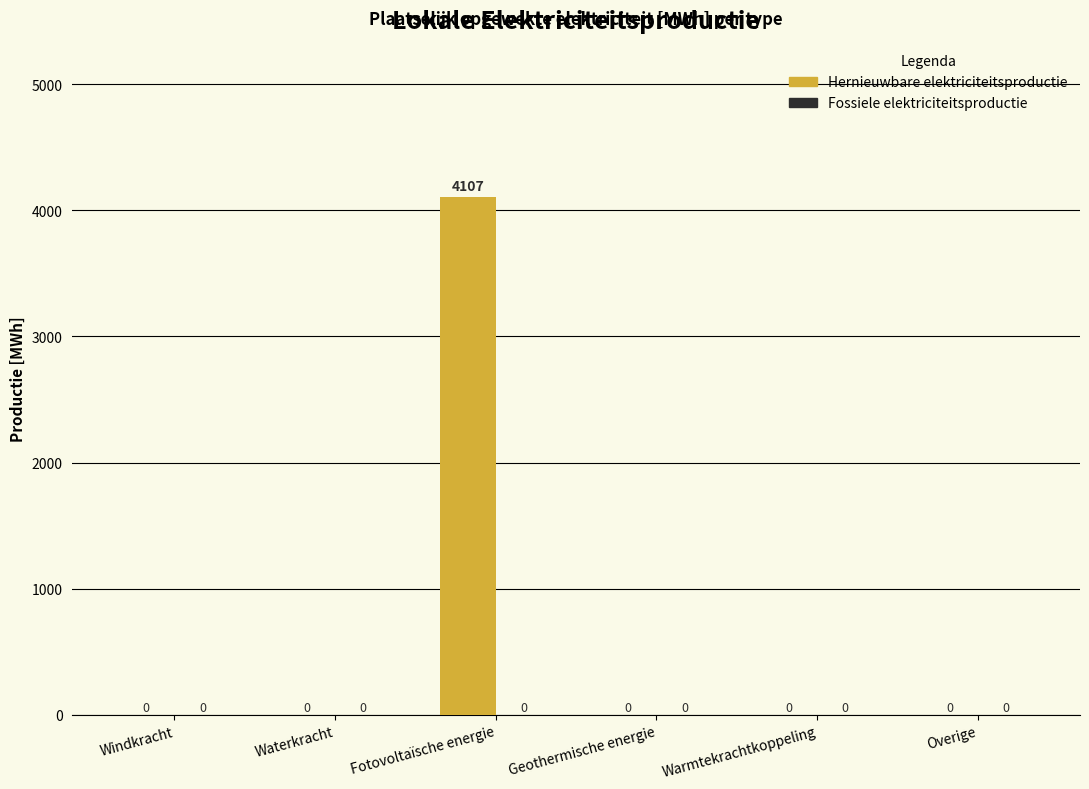

True or false: the data shows 2524.2 at Waterkracht.

False